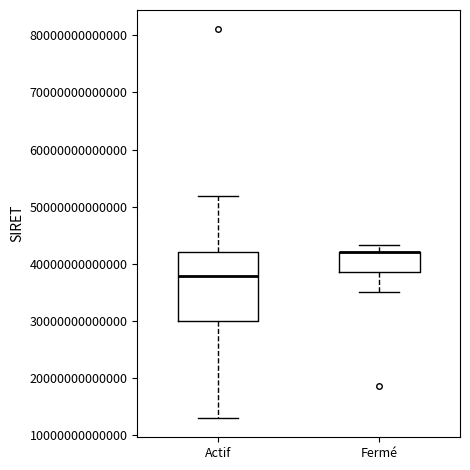

Where does the upper whisker of the box for Fermé end on the y-axis? The values are not printed on the chart, so give them approximately, as read against the axis.

43000000000000